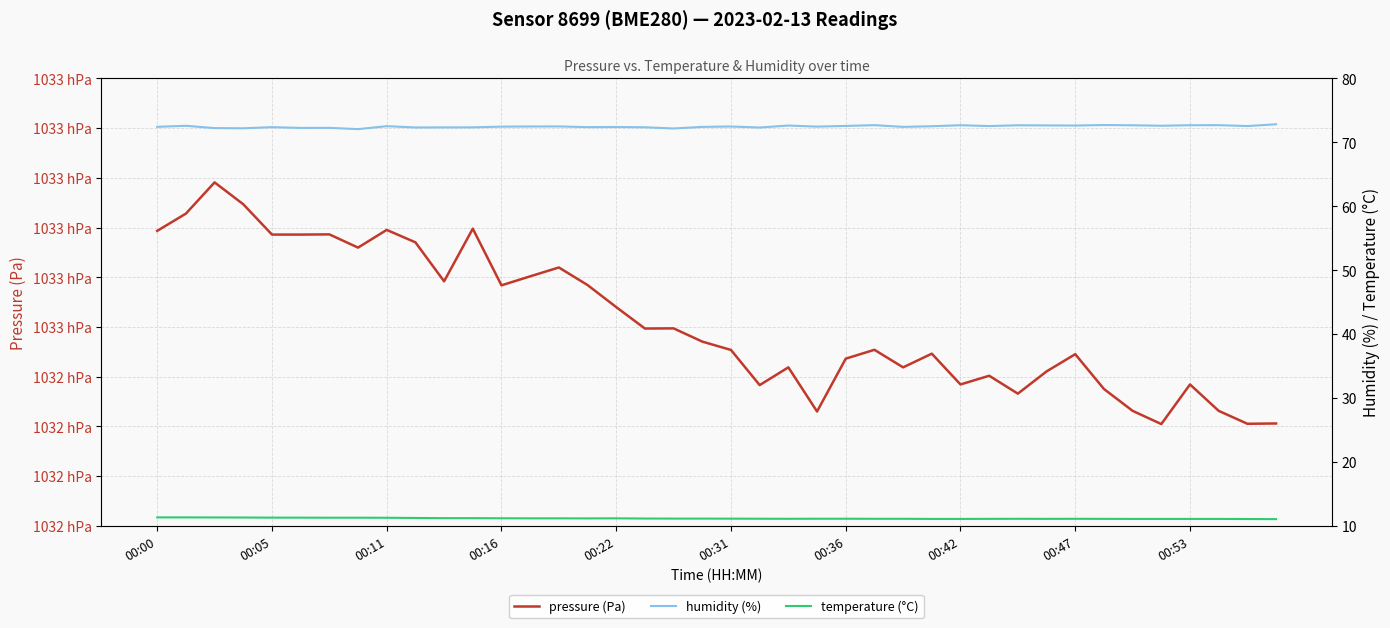

True or false: pressure (Pa) and temperature (°C) intersect in this chart.

False